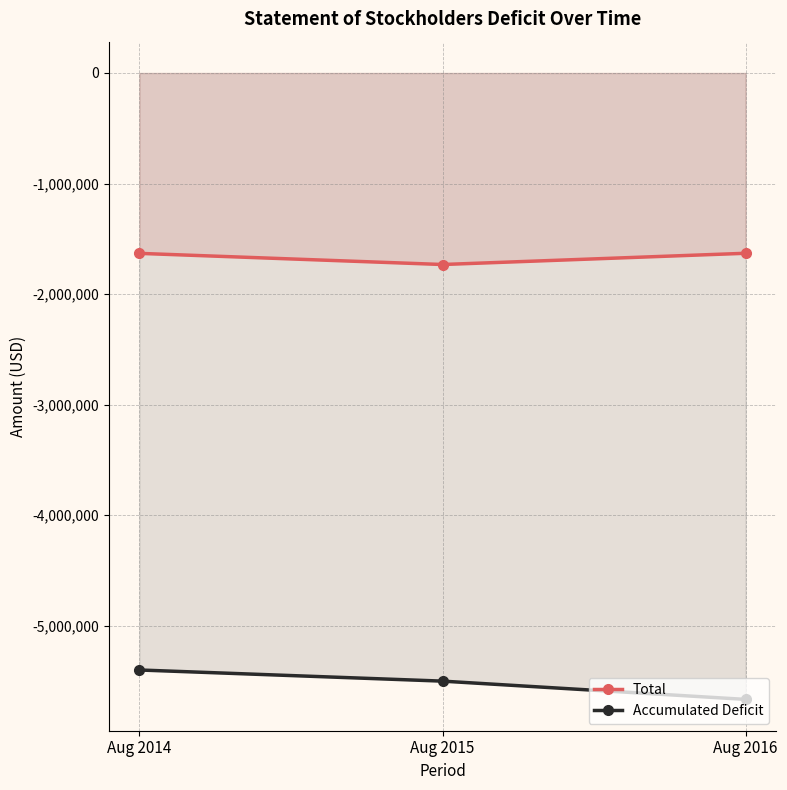

Reading left to right, transcribe all the data shown in this chart.

Total: Aug 2014=-1631900	Aug 2015=-1732724	Aug 2016=-1631054
Accumulated Deficit: Aug 2014=-5401074	Aug 2015=-5501898	Aug 2016=-5667228